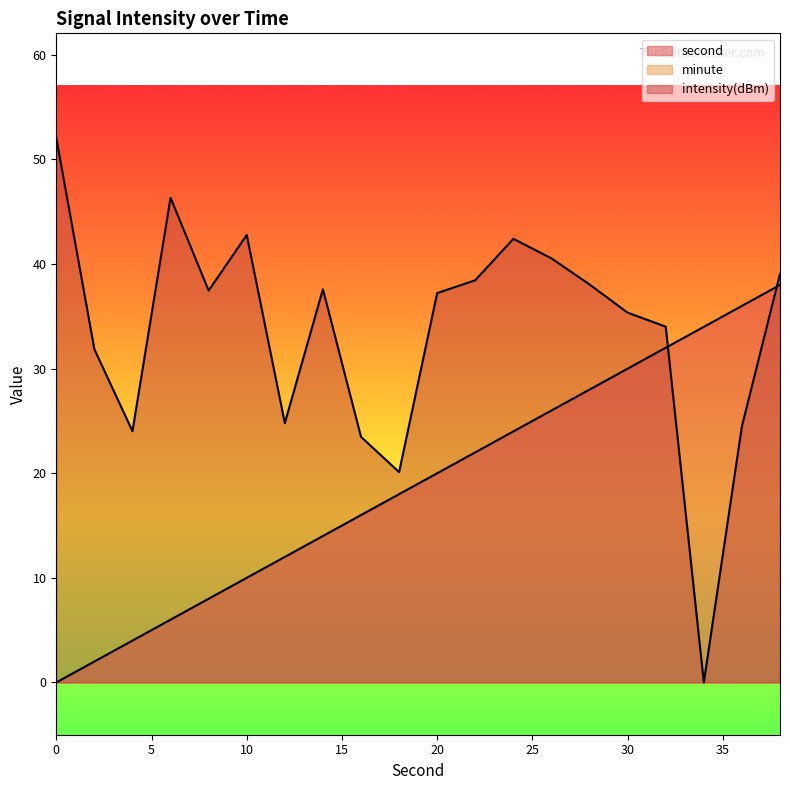

What is the spread (max minus min) of values at 20?

37.2